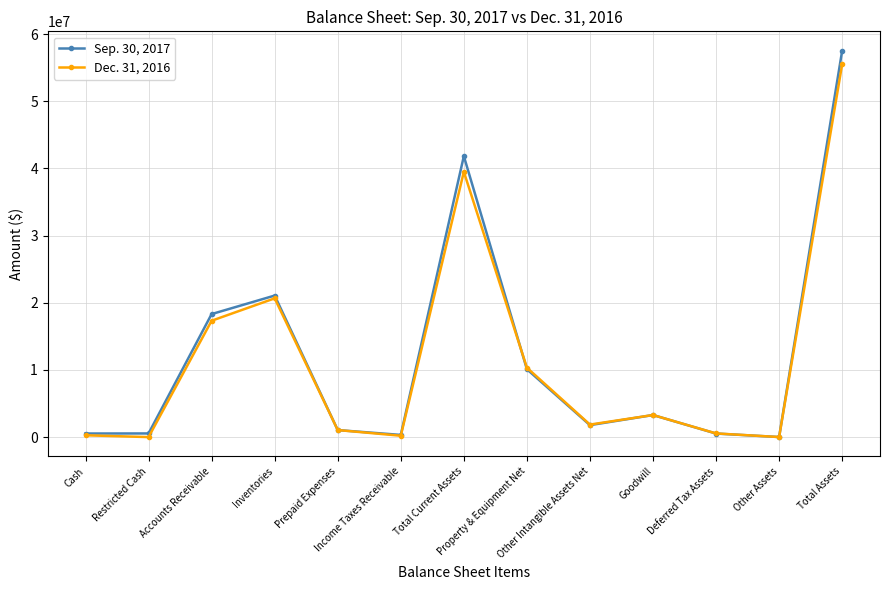

What is the difference between the Dec. 31, 2016 values at Deferred Tax Assets and Goodwill?

2740454